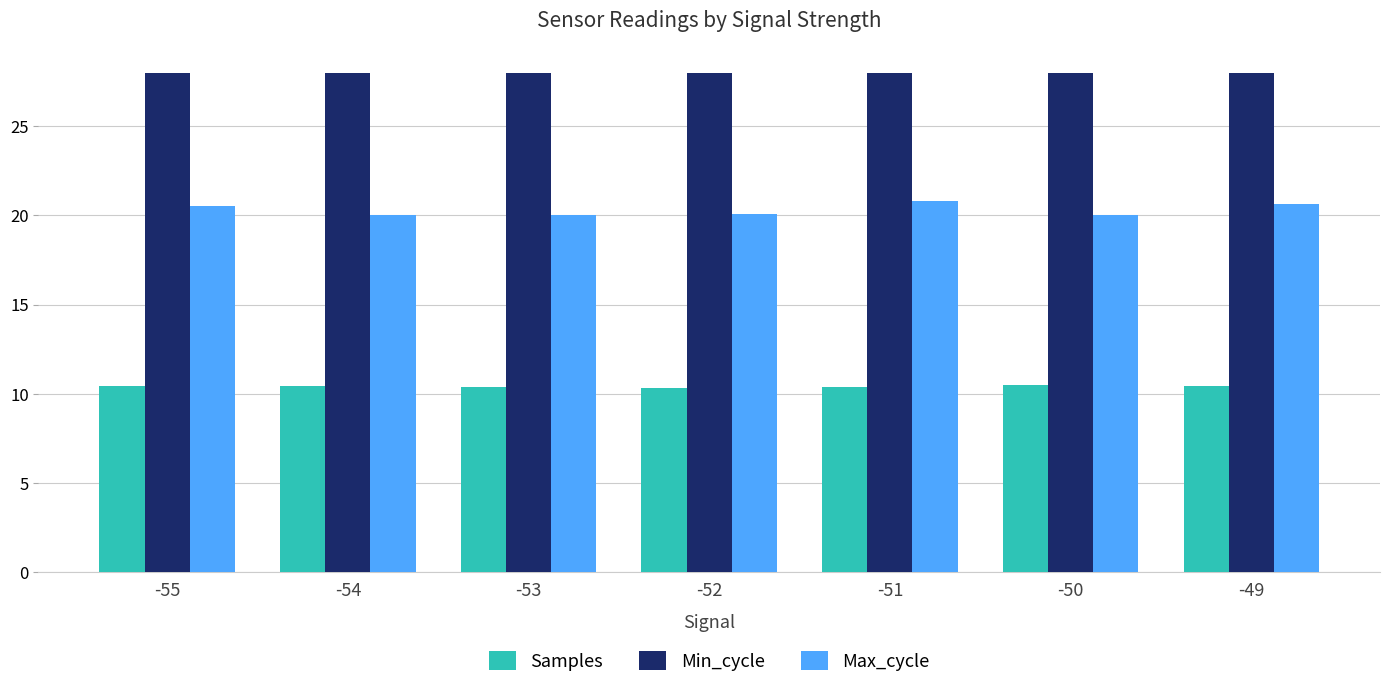

What is the difference between the highest and lowest values at -54?

17.5